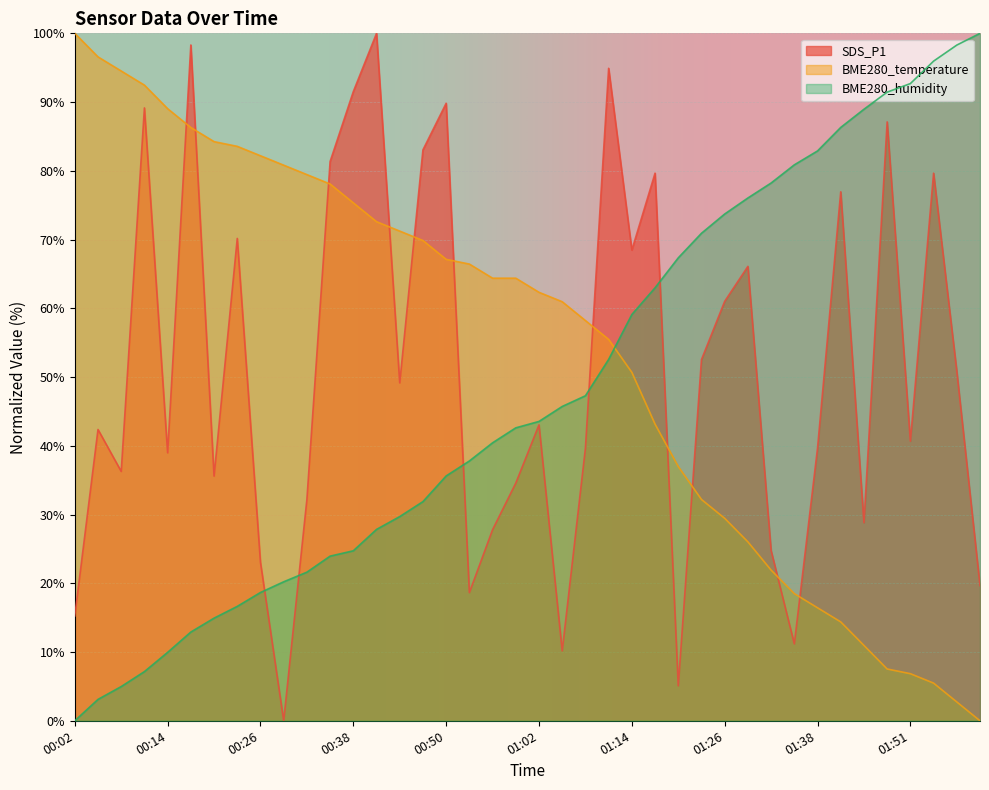

Is it true that BME280_temperature equals 75.3 at 00:38?

True